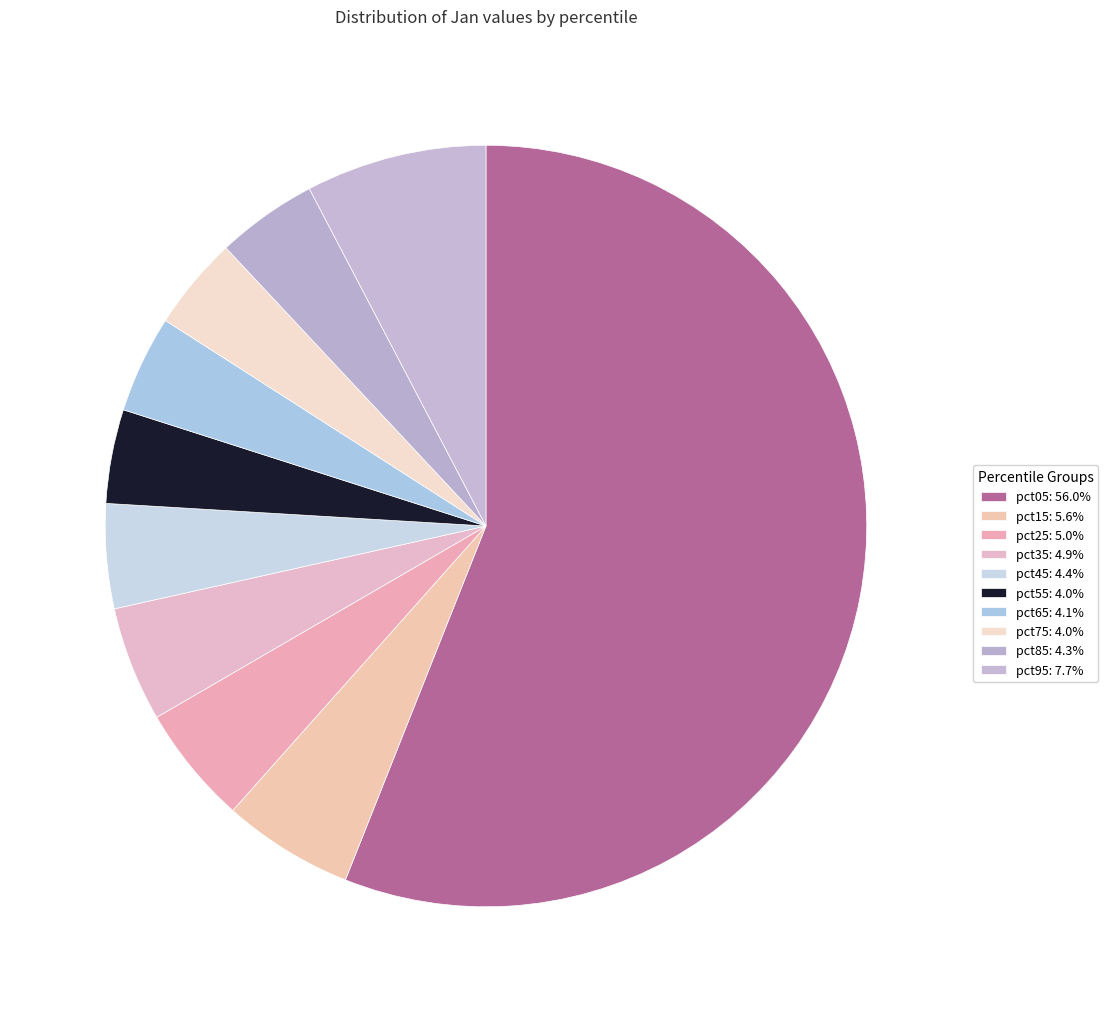

Combined, do pct45 and pct05 account for over 50%?

Yes